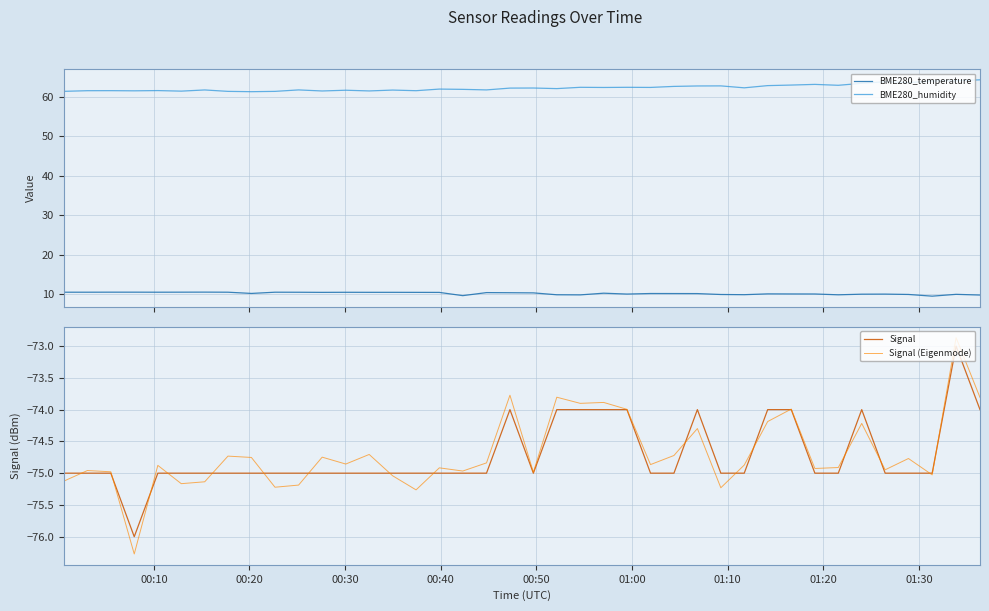

How many Signal values are between -75 and -74?

38